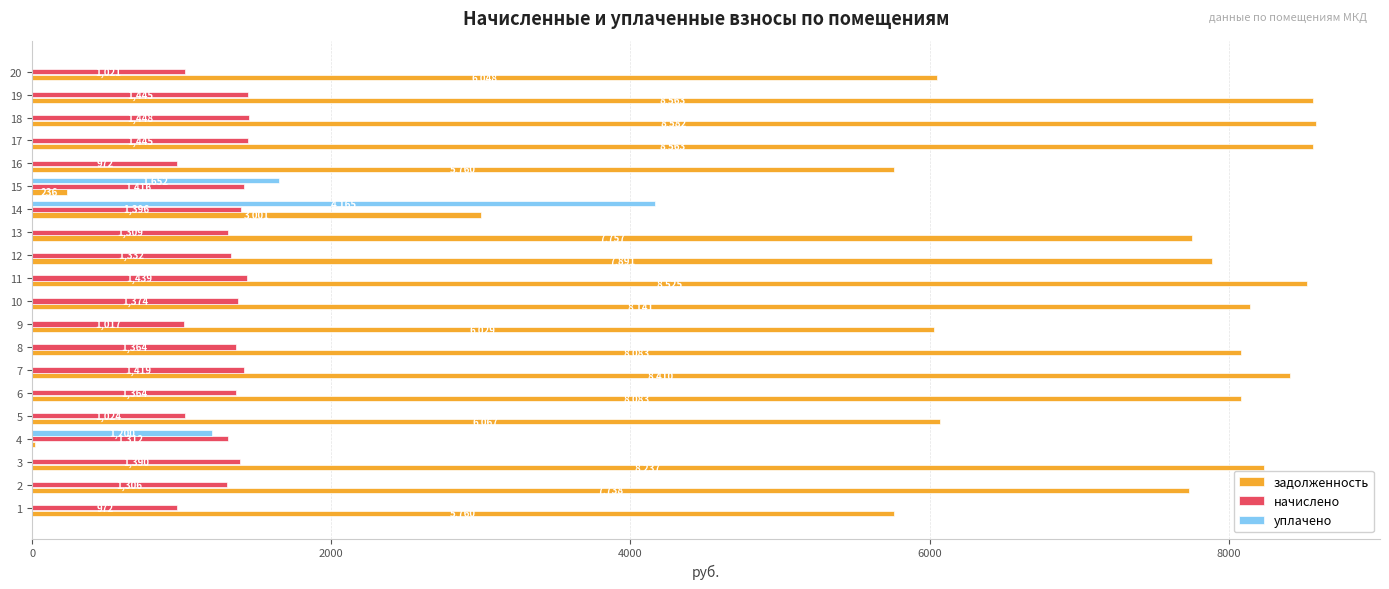

The value of начислено at 4 is 1312.2. True or false?

True